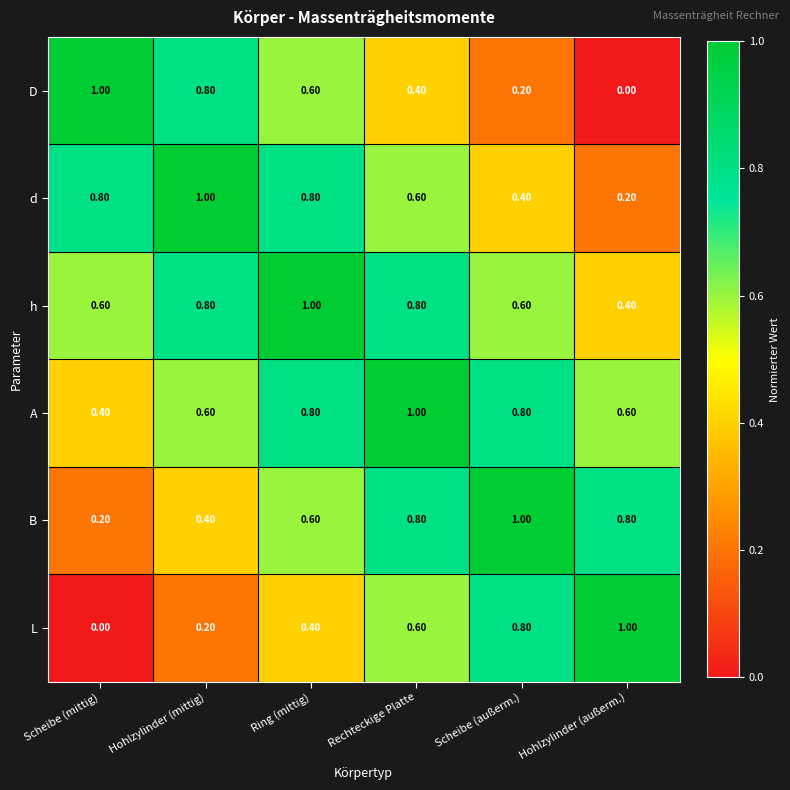

Is the value of A at Scheibe (außerm.) greater than the value of d at Hohlzylinder (außerm.)?

Yes